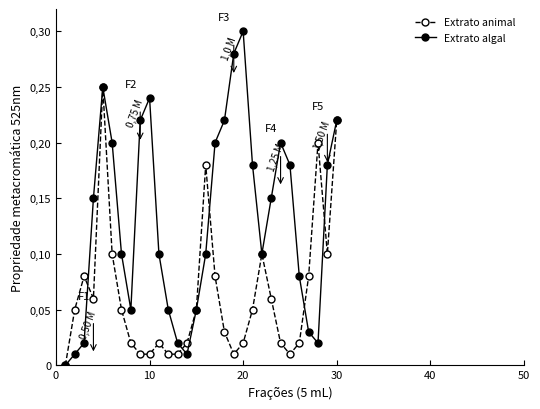

Which series has the largest total across all categories?

Extrato algal